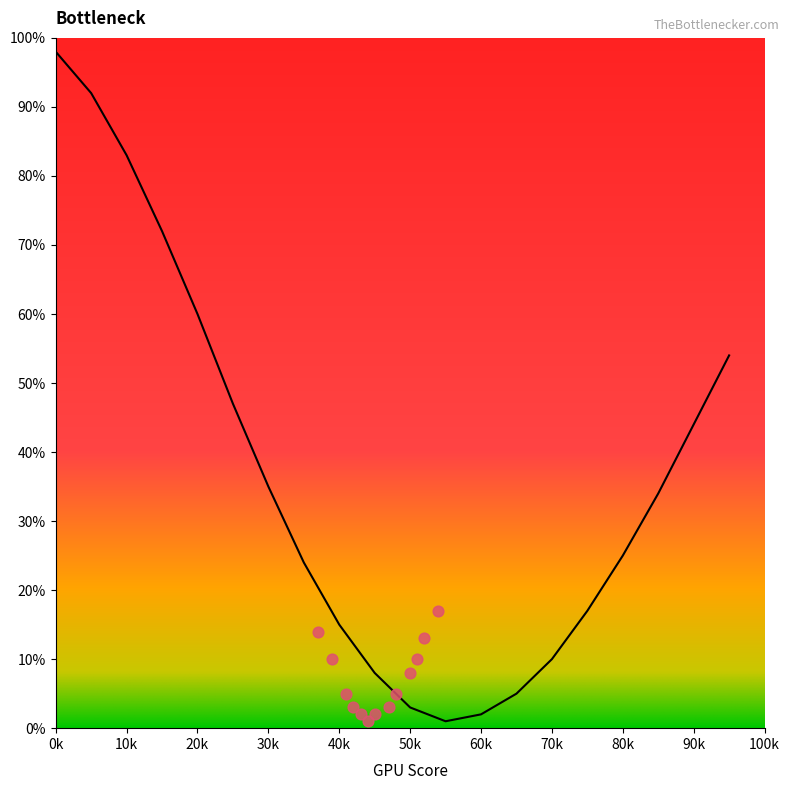

Between 80k and 40k, which is larger?

80k